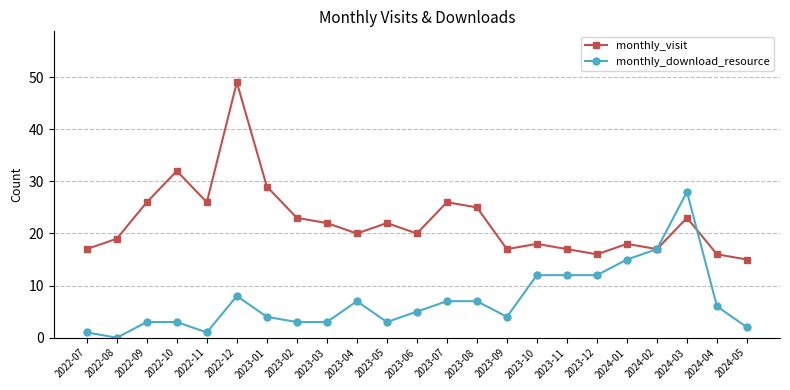

The monthly_visit series shows 19 at 2022-08. True or false?

True